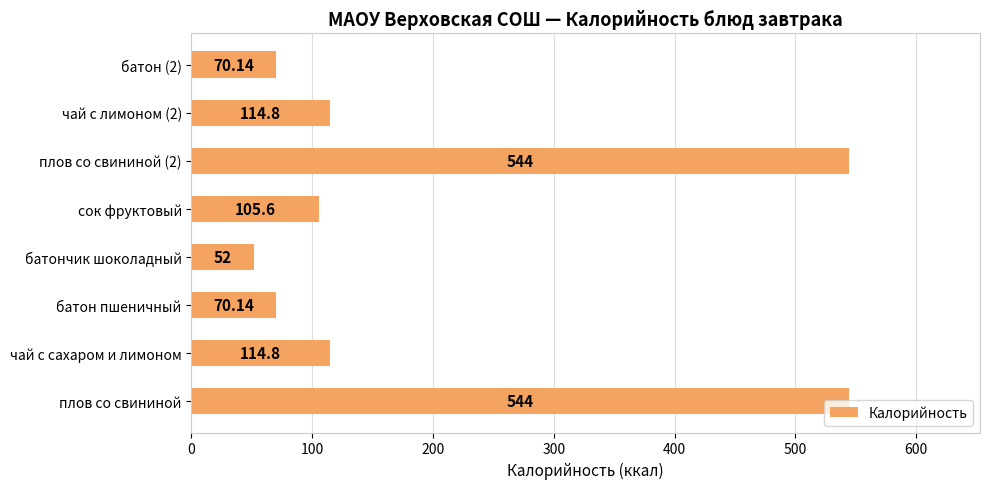

What is the difference between the values at плов со свининой (2) and батончик шоколадный?

492.0